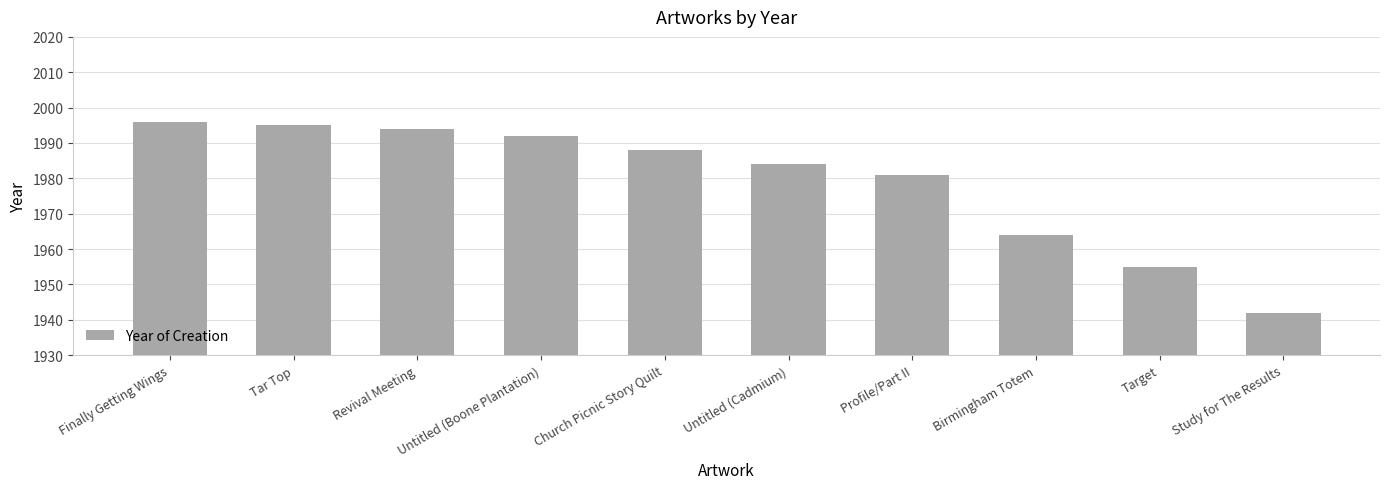

Which has a higher value, Untitled (Cadmium) or Tar Top?

Tar Top